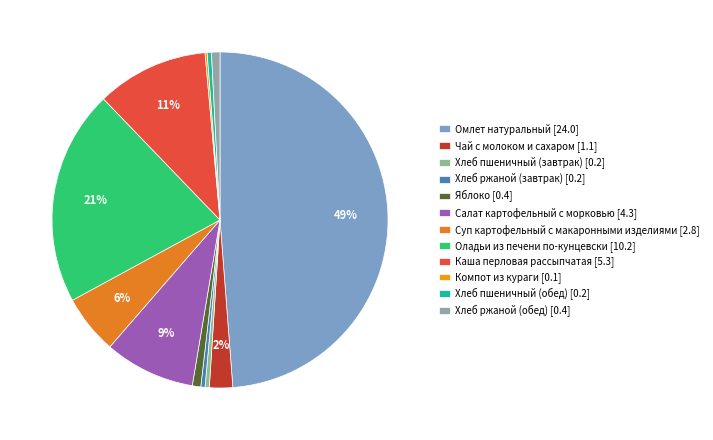

What portion of the pie excludes Каша перловая рассыпчатая?

89.2%